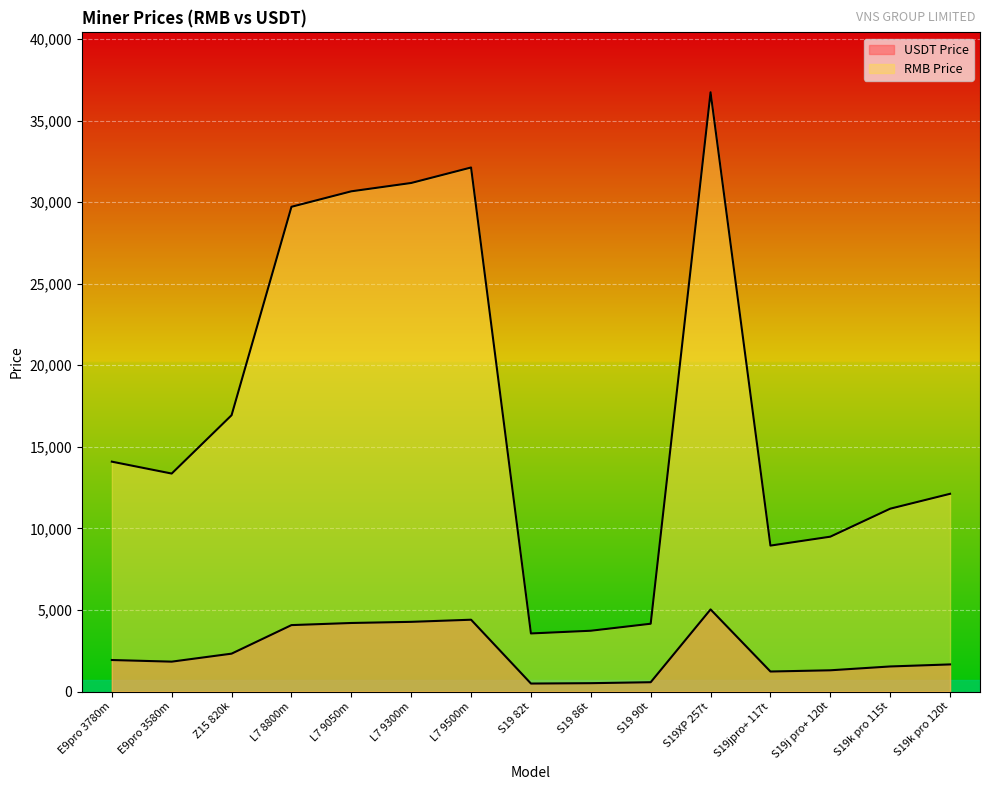

At which category does USDT Price reach its first local peak?

L7 9500m